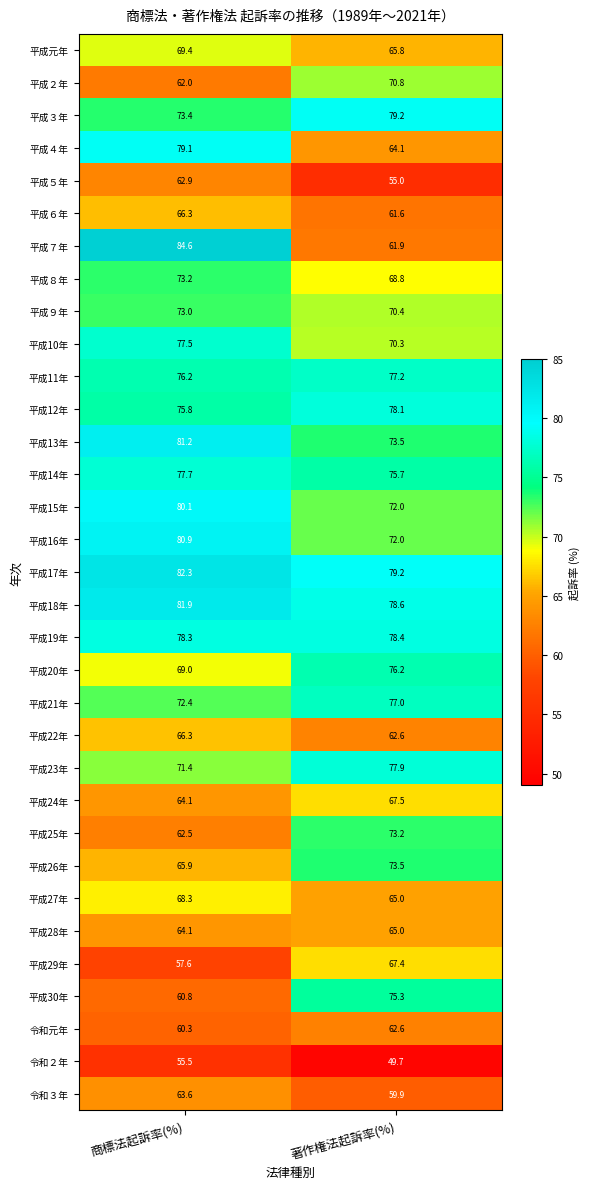

At which category is the sum across all series the highest?

商標法起訴率(%)